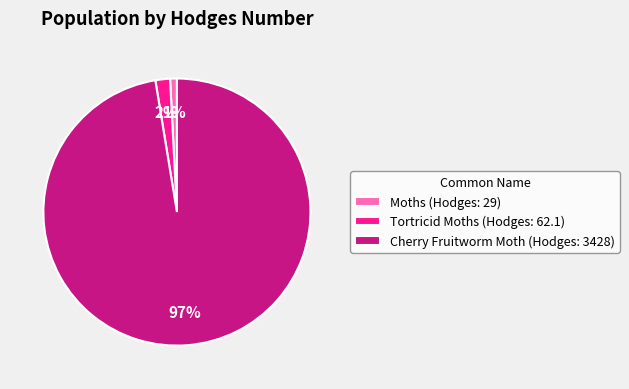

What is the ratio of the value at Moths (Hodges: 29) to the value at Tortricid Moths (Hodges: 62.1)?

0.5